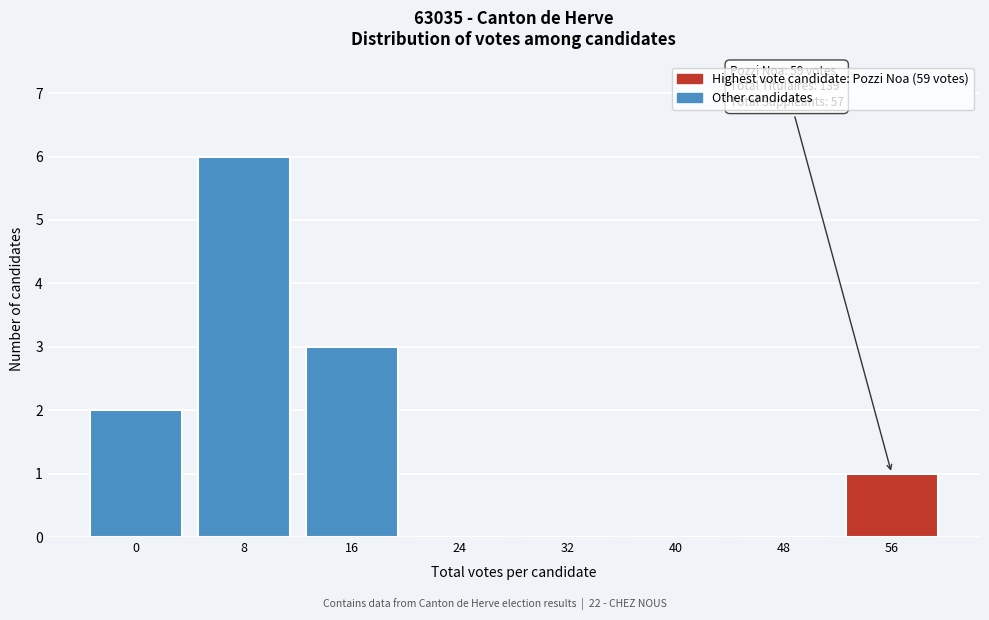

Reading left to right, extract all data points from this chart.

0=2	8=6	16=3	24=0	32=0	40=0	48=0	56=1